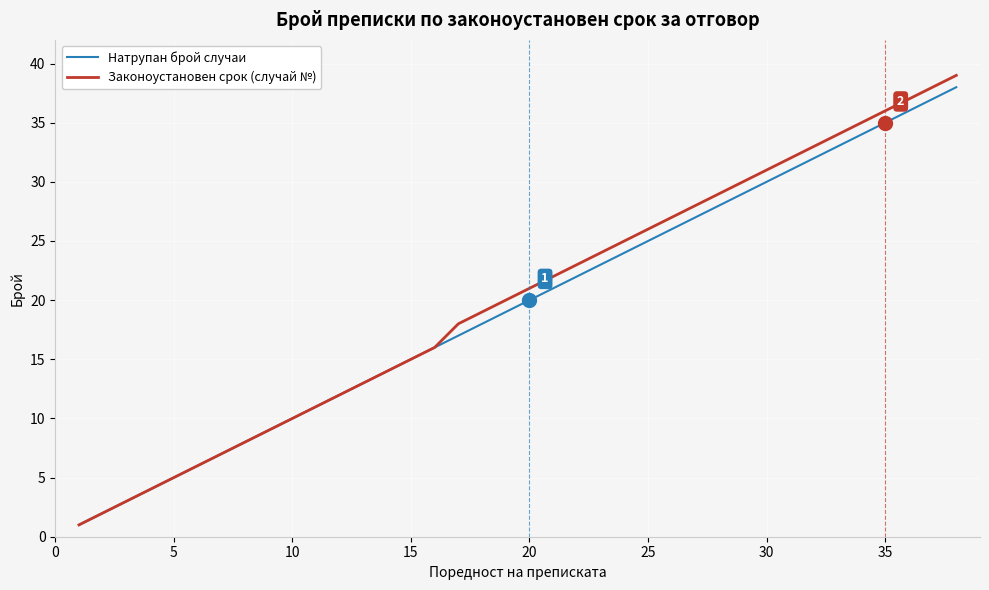

What is the greatest value displayed?

39